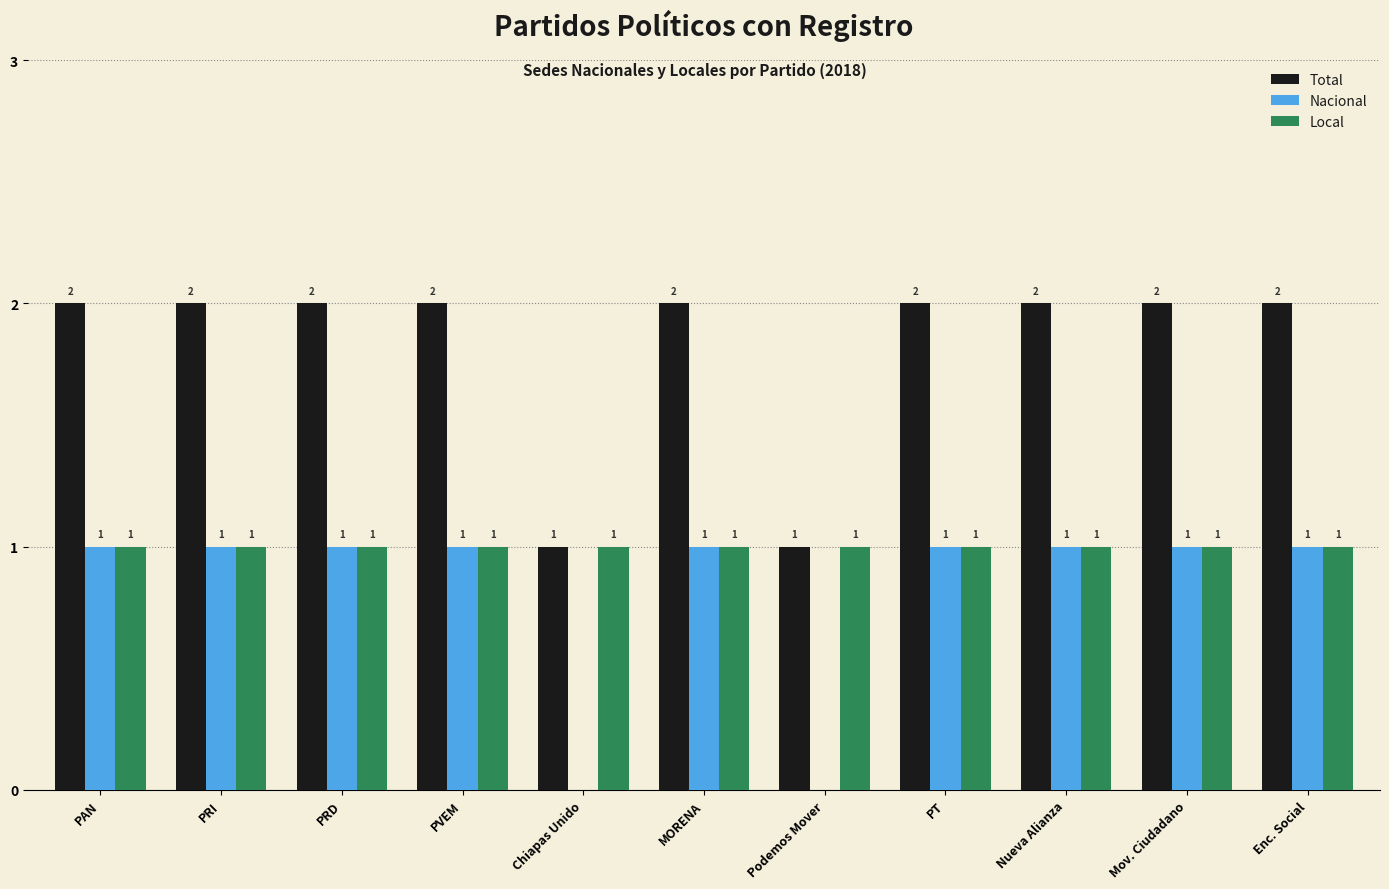

What is the highest value of the Total series?

2